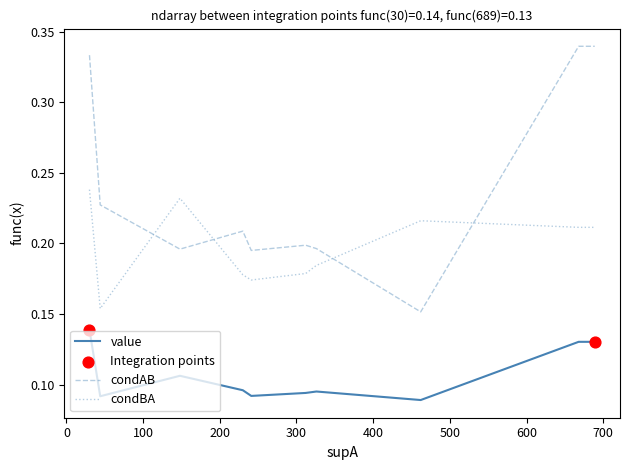

Which series has the largest total across all categories?

condAB